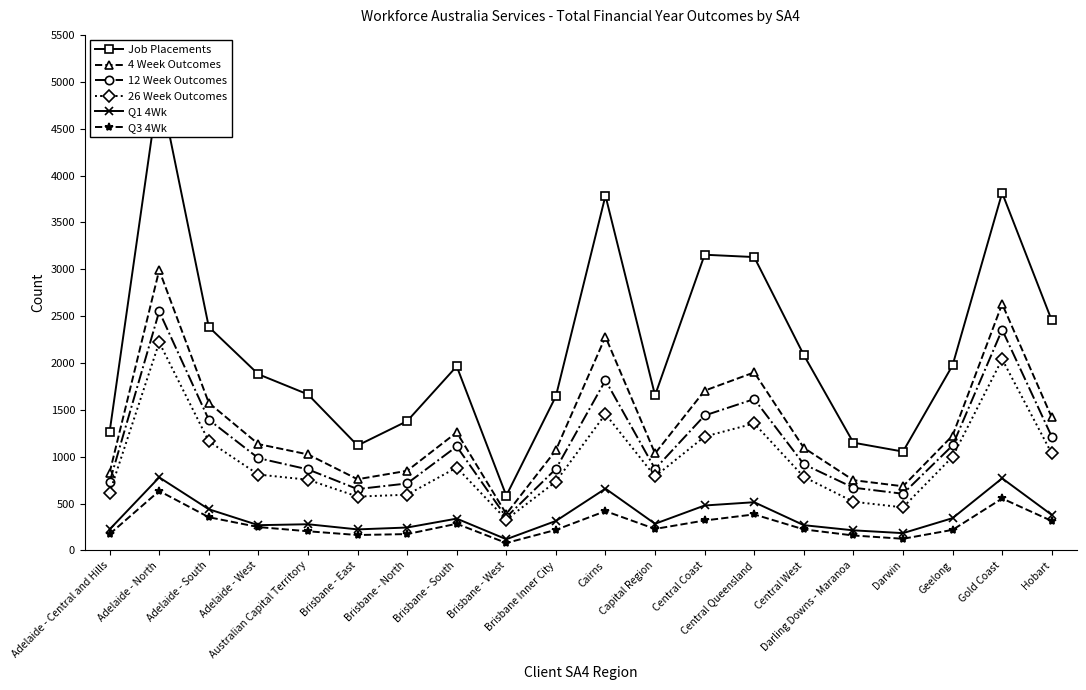

True or false: Q3 4Wk has a value of 114 at Brisbane - North.

False